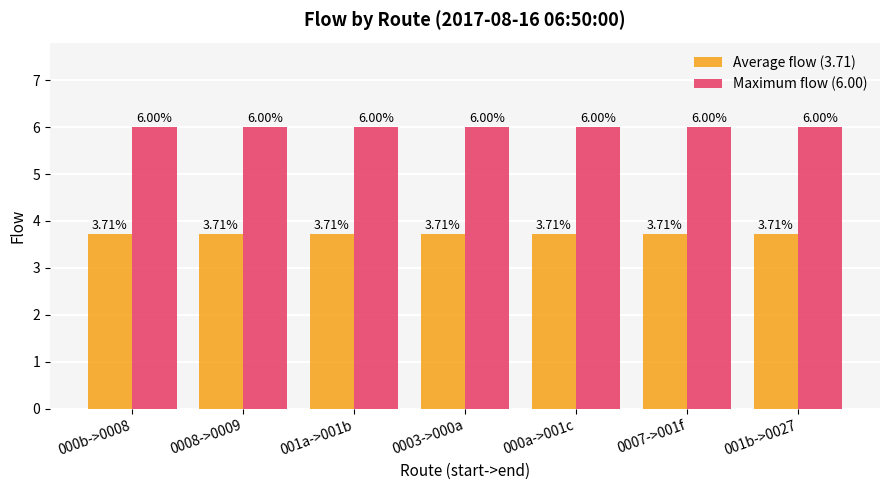

Rank the series by their average value, from lowest to highest.

Average flow (3.71), Maximum flow (6.00)